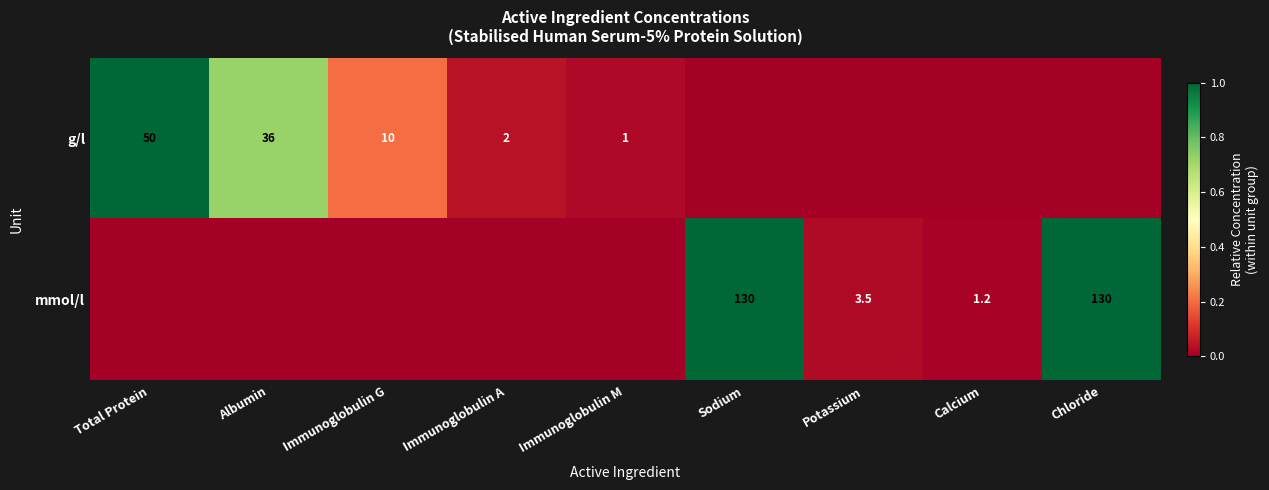

The mmol/l series shows 3.5 at Potassium. True or false?

True